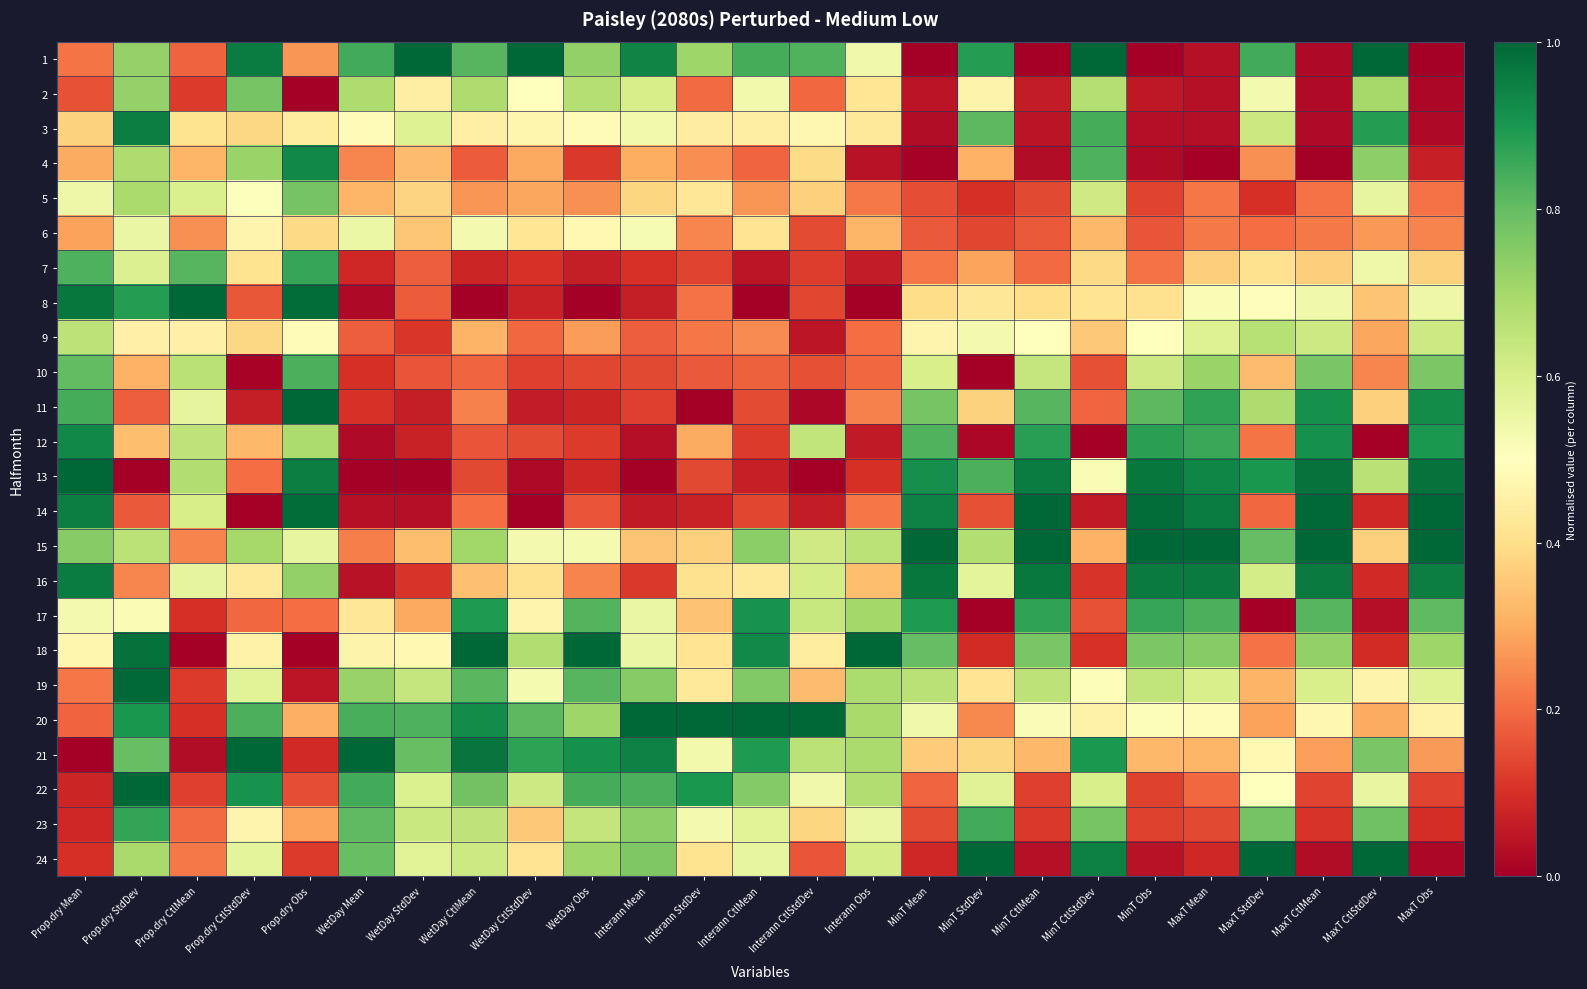

Which series has the largest total across all categories?

15